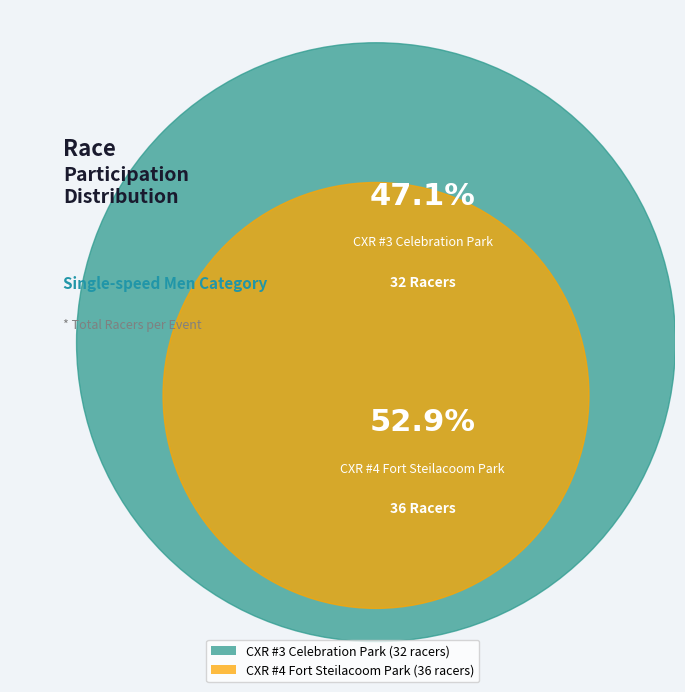

How many segments does this pie chart have?

2